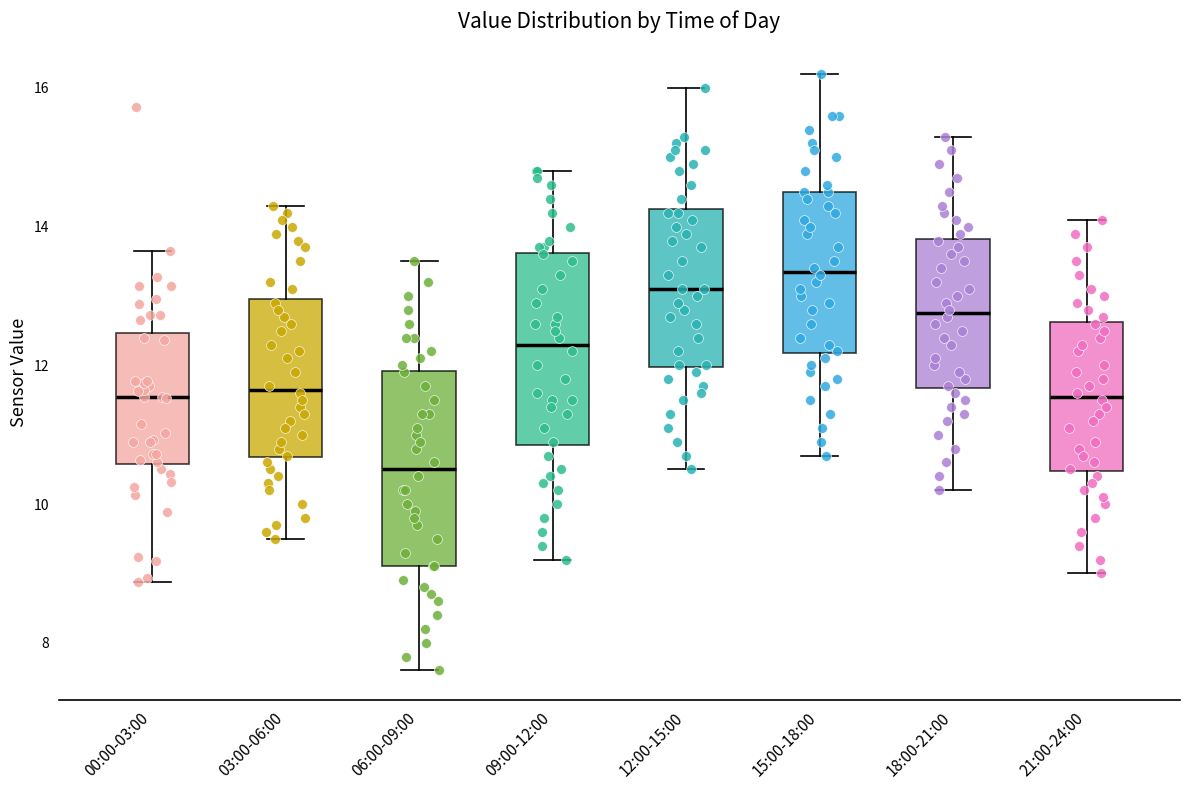

Which box has the lowest median line?

06:00-09:00